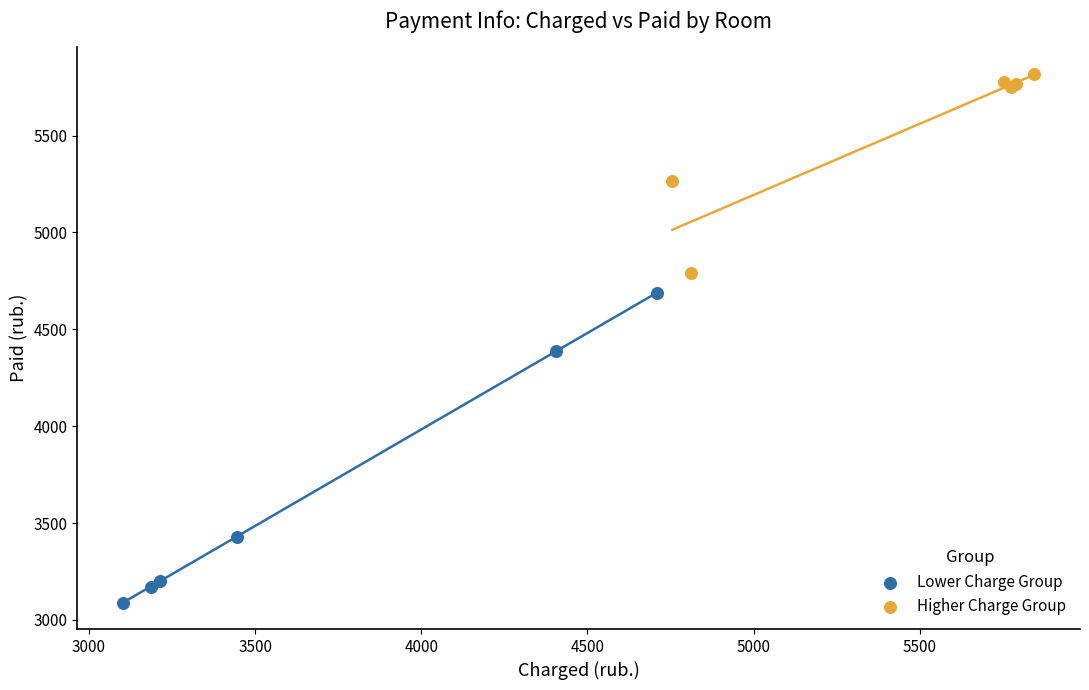

Which series contains the lowest Y value?

Lower Charge Group